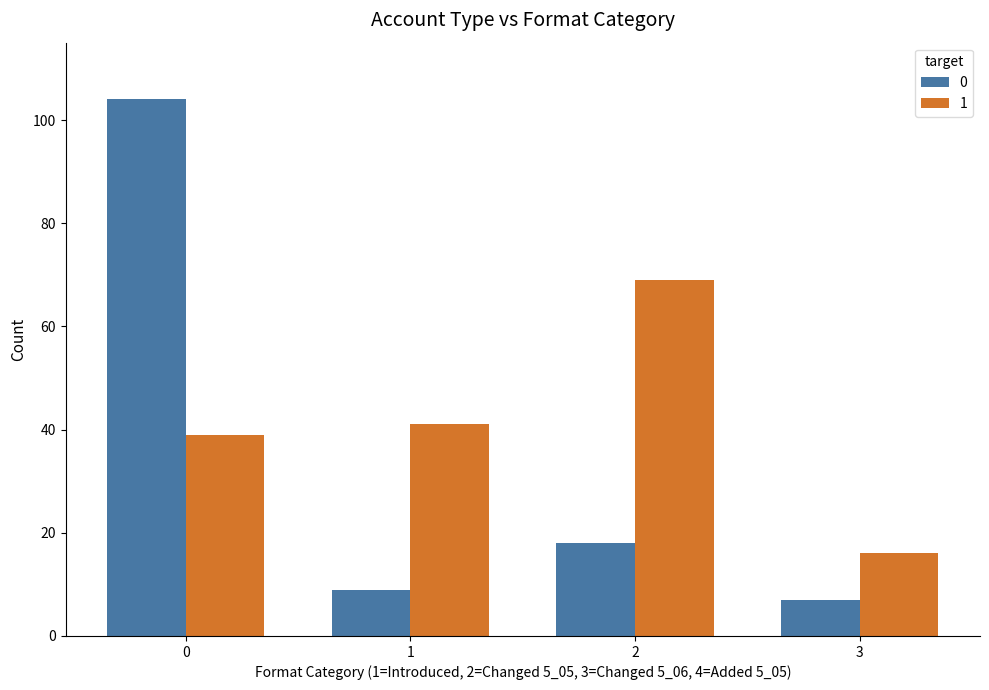

List the series in order of their peak value, lowest first.

1, 0